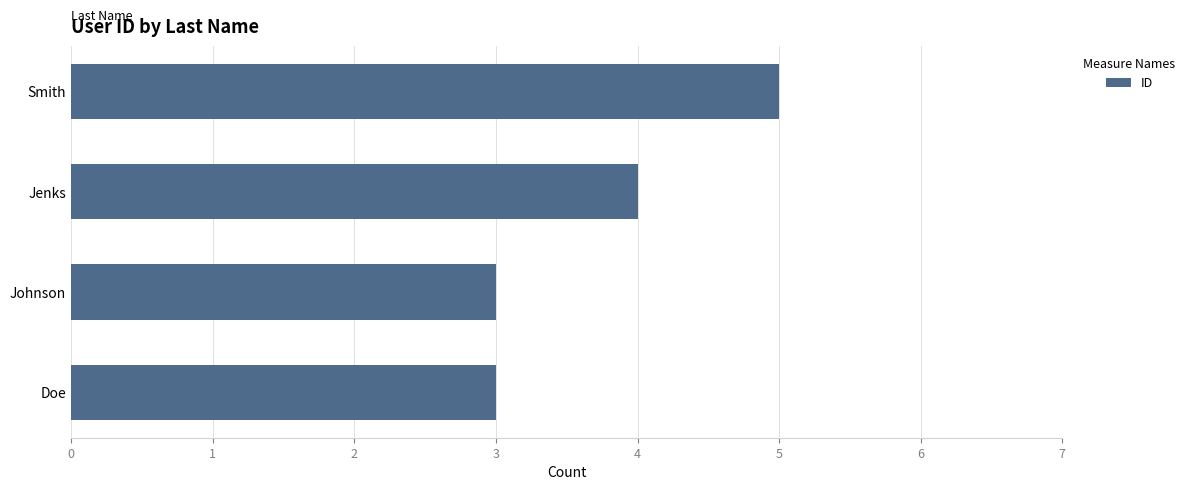

True or false: the data shows 3 at Doe.

True